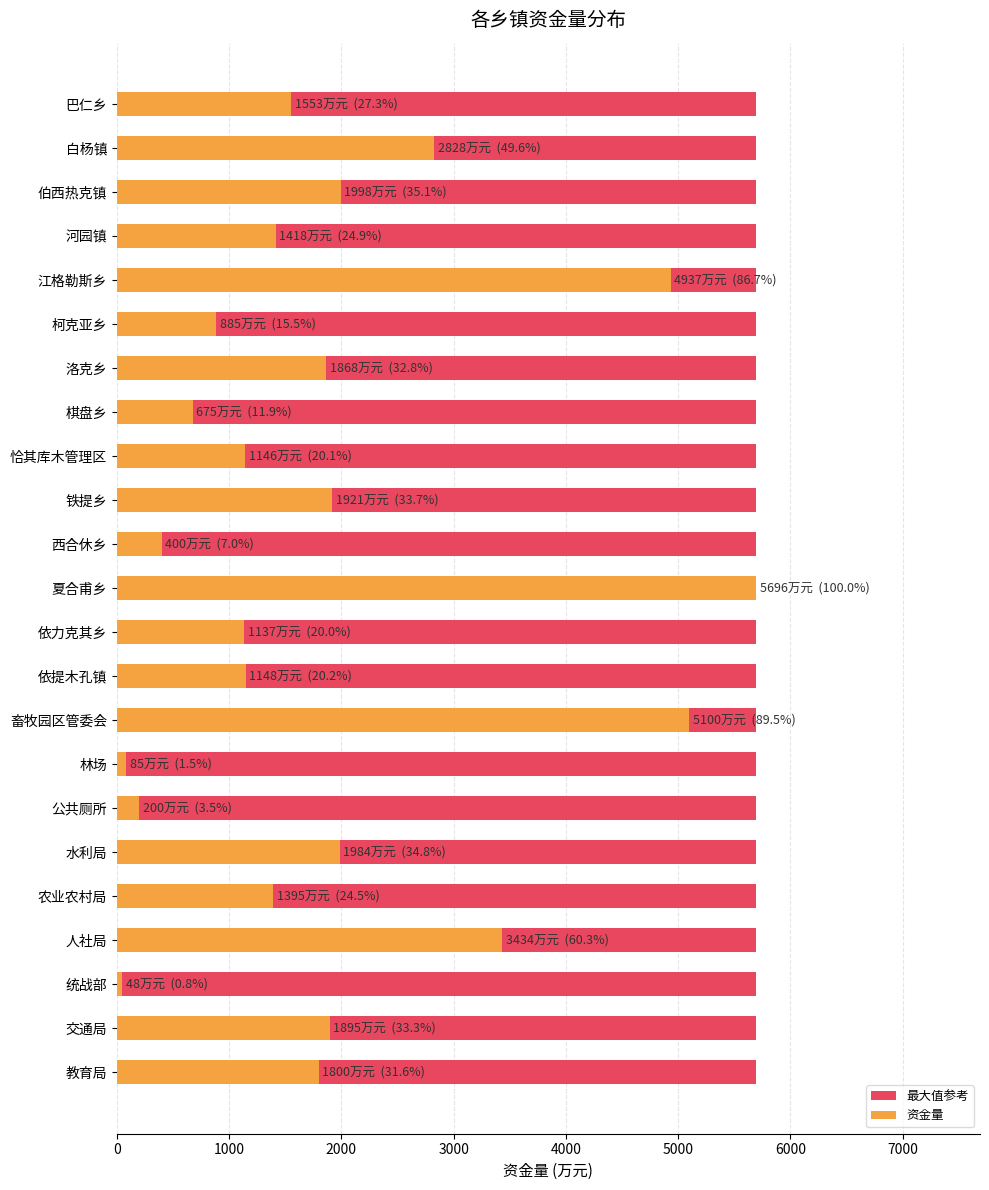

What is the value of the 资金量 bar at the 11th from the left?

400.0